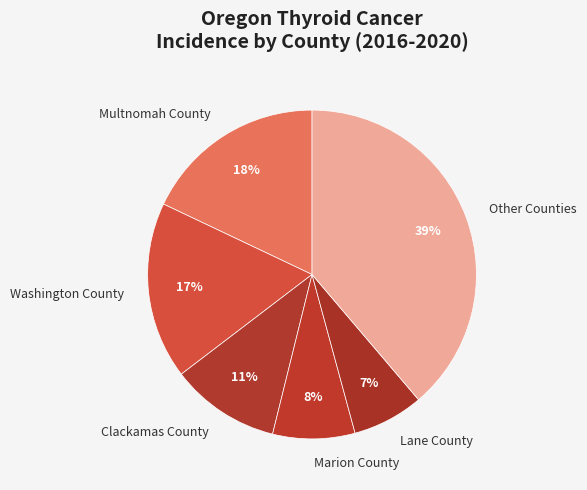

True or false: Multnomah County accounts for 11% of the total.

False